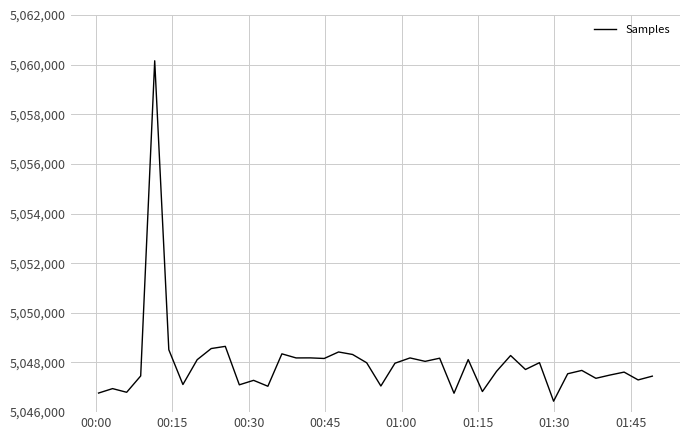

What is the maximum value shown in the chart?

5060155